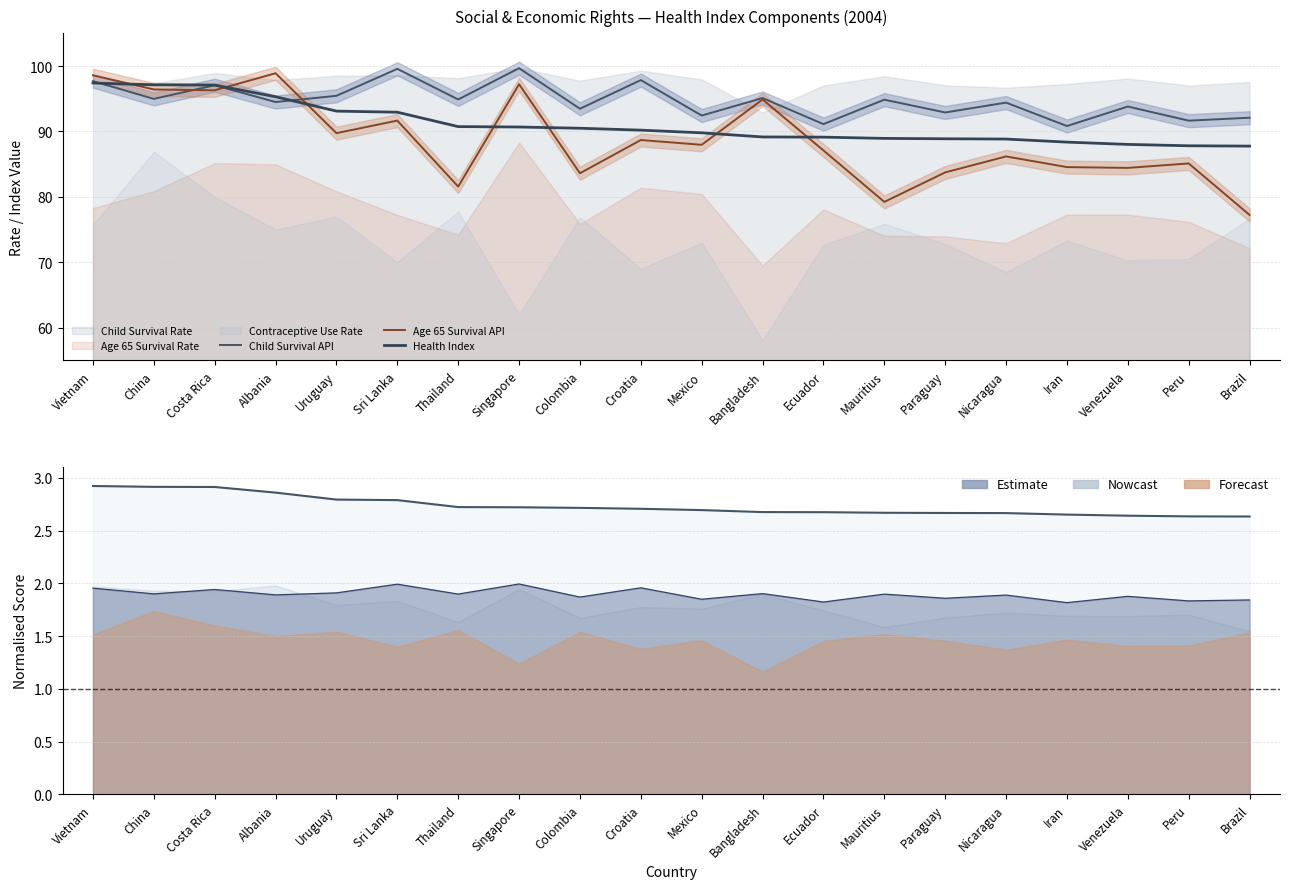

At which label does Child Survival API reach its peak?

Singapore